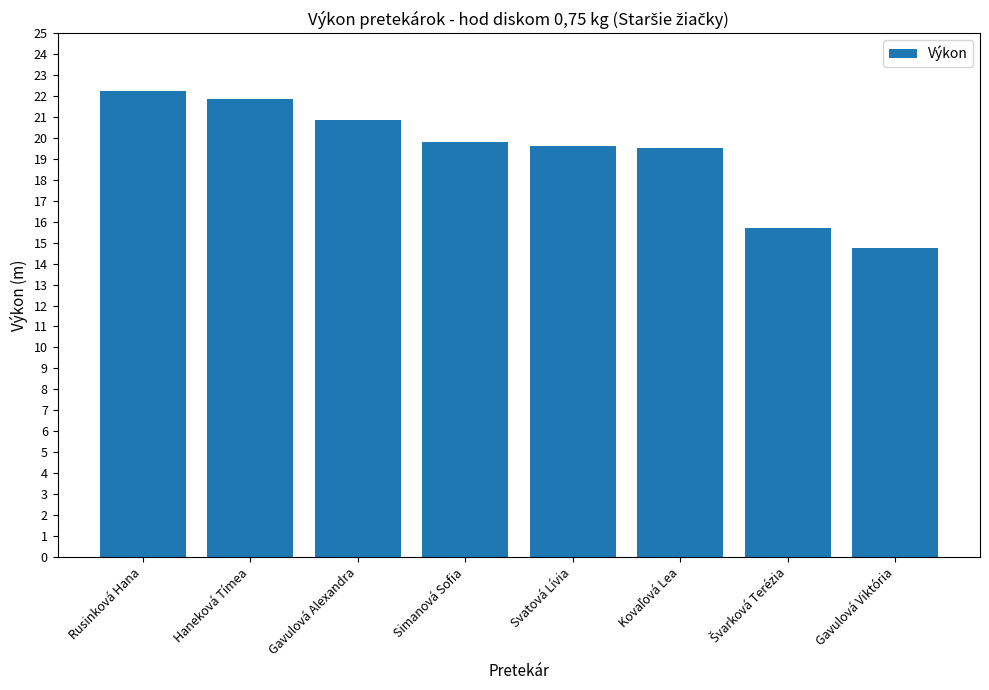

Between Gavulová Alexandra and Gavulová Viktória, which is larger?

Gavulová Alexandra